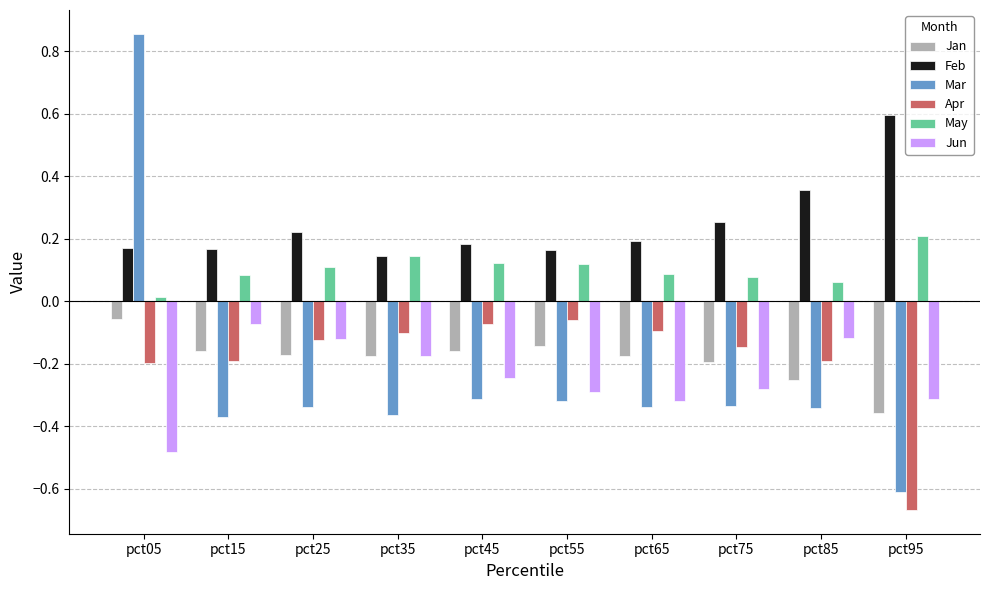

Which series has the largest total across all categories?

Feb